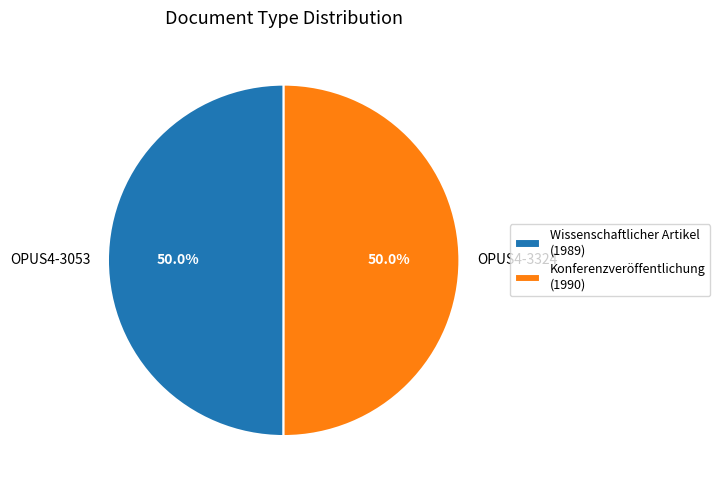

What is the ratio of the value at OPUS4-3053 to the value at OPUS4-3324?

1.0